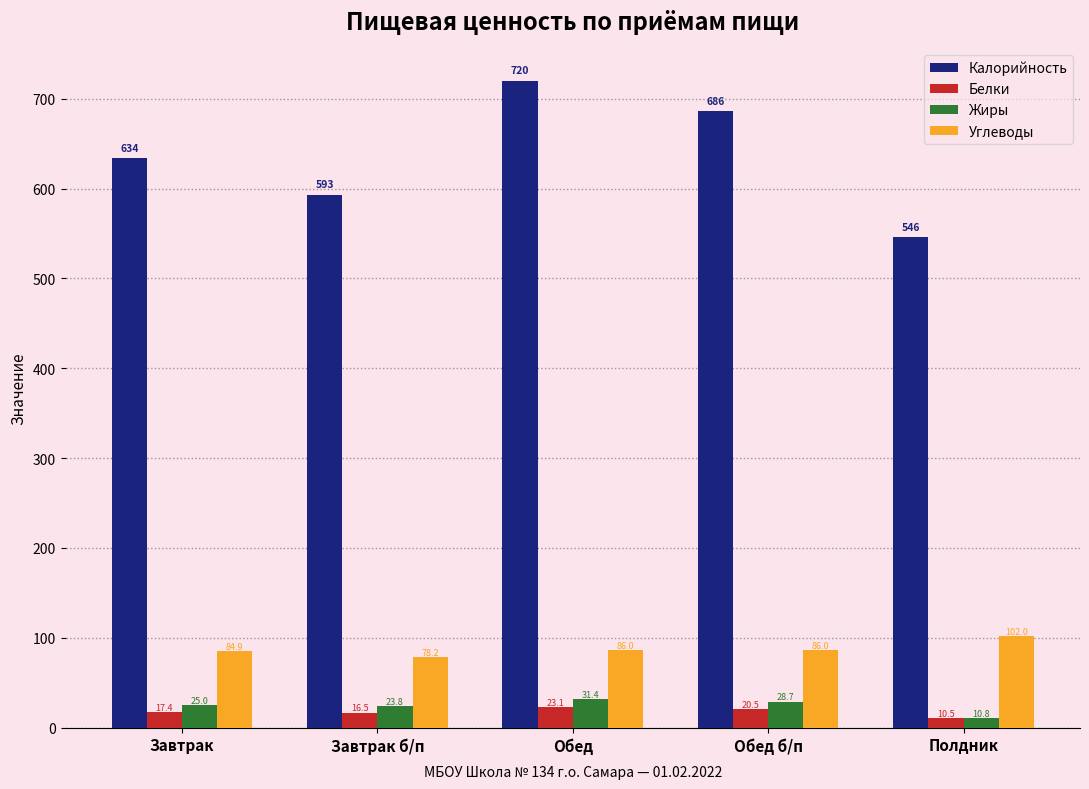

Which series changed the most between Завтрак б/п and Обед?

Калорийность